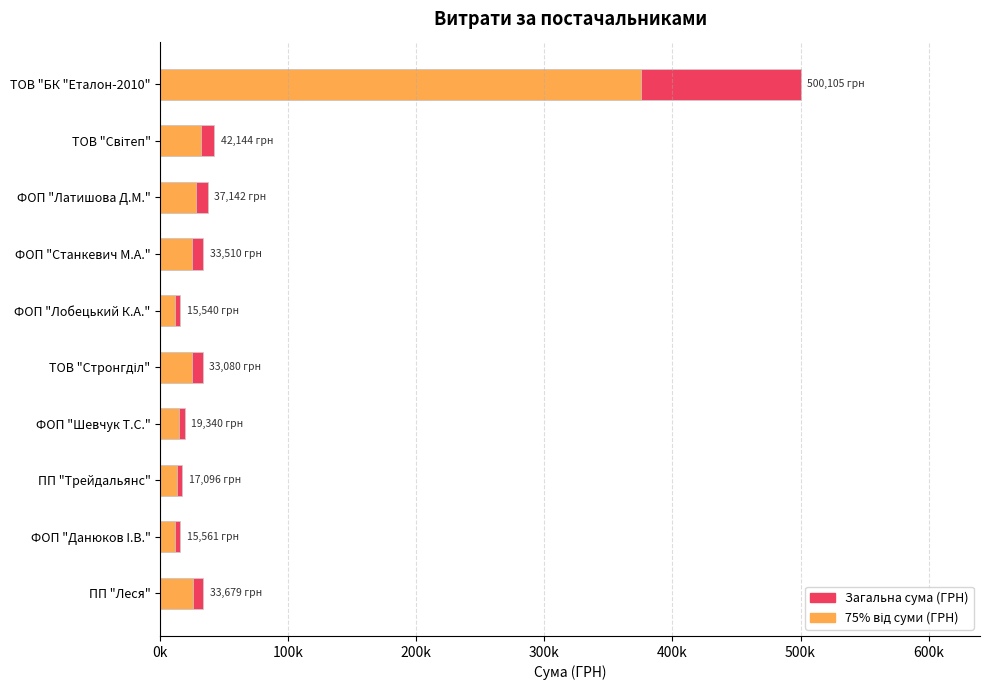

What are all the series names shown in the legend?

Загальна сума (ГРН), 75% від суми (ГРН)